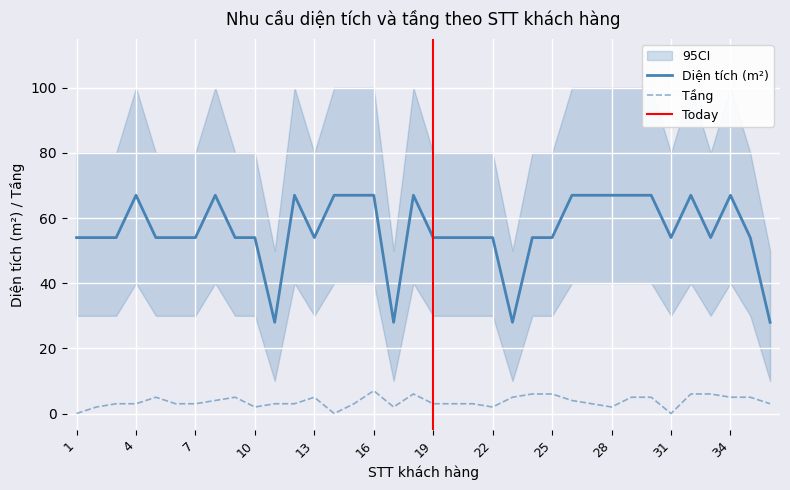

True or false: Tầng and Diện tích (m²) intersect in this chart.

False